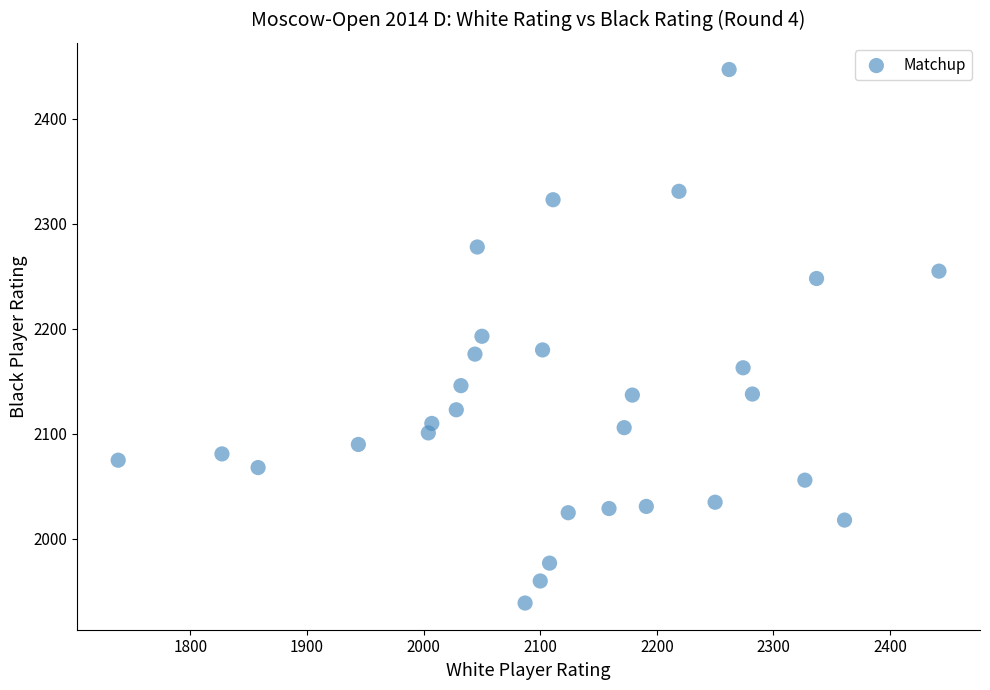

What is the range of Y values (max minus min)?

508